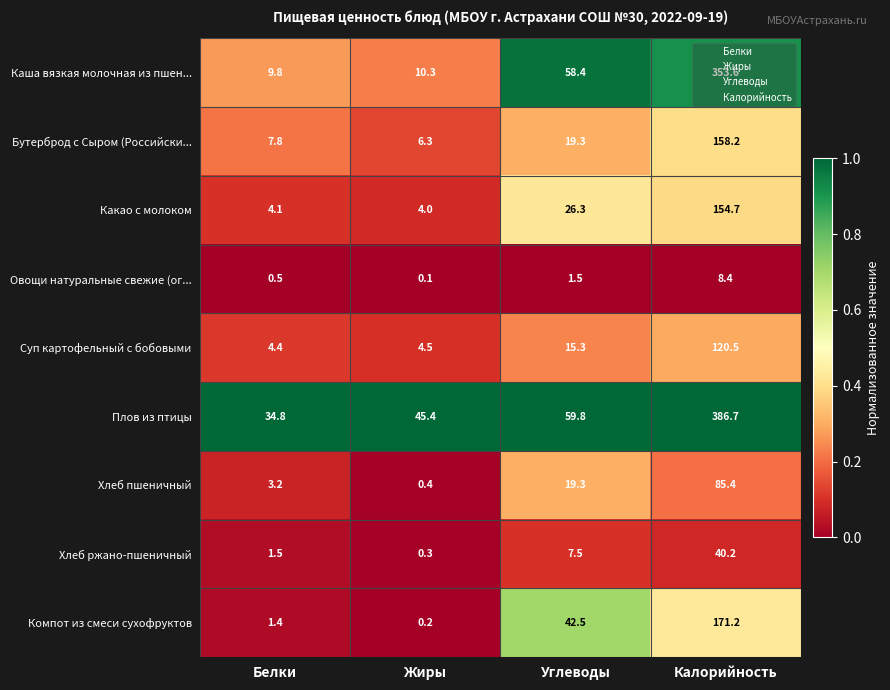

What is the difference between the highest and lowest values at Калорийность?

378.3